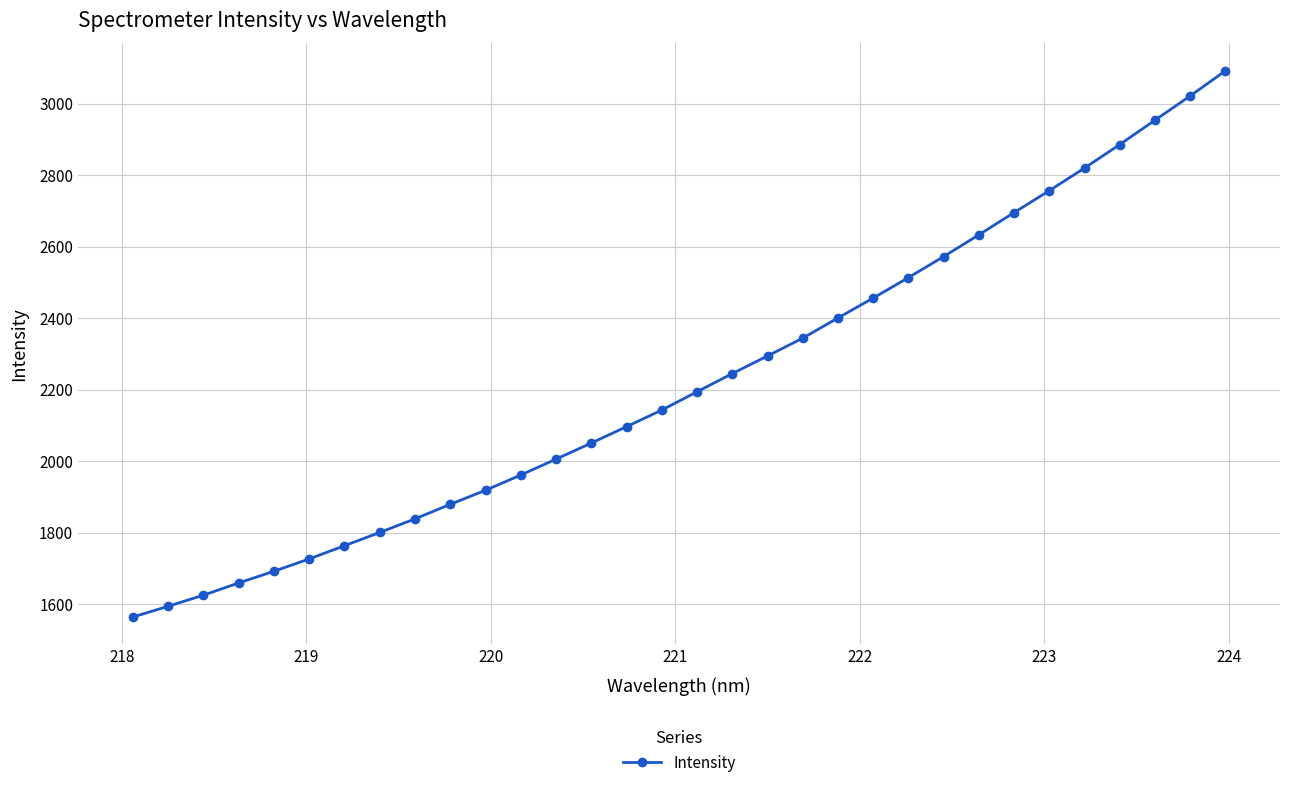

What is the value of the 14th point from the left?

2050.6